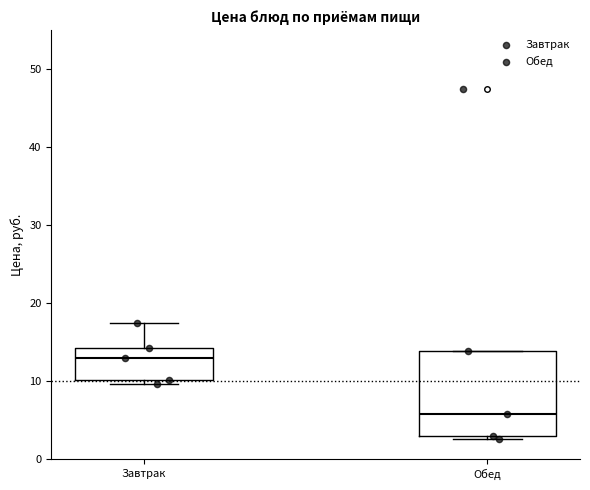

Which box is the tallest, from its lower edge to its upper edge?

Обед